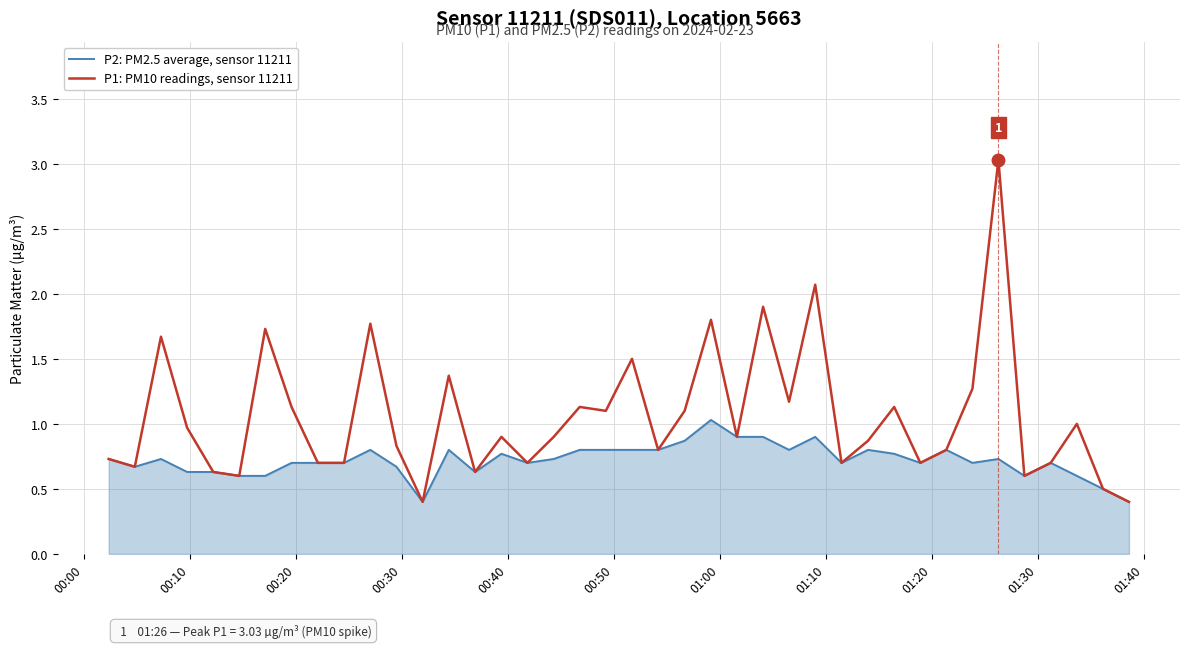

Which series has the largest total across all categories?

P1: PM10 readings, sensor 11211